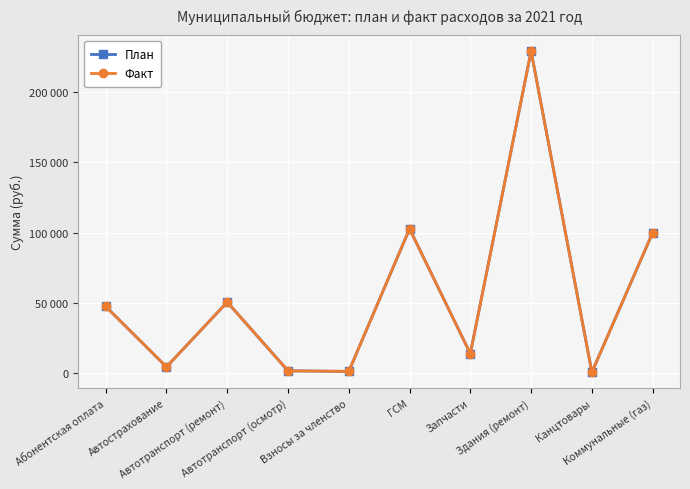

In План, how many points are higher than both neighbors (excluding endpoints)?

3